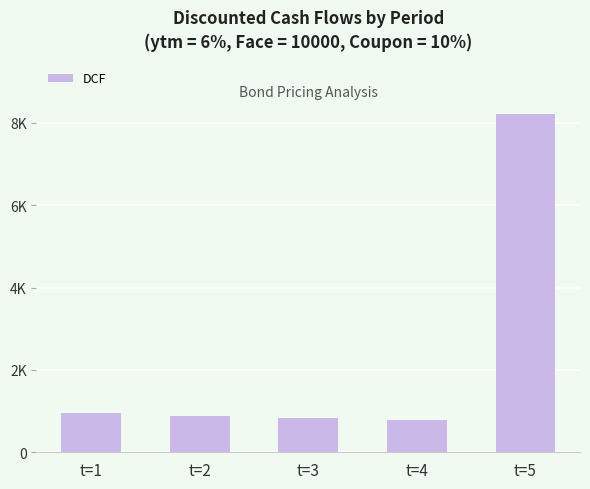

What is the sum of all values?

11684.9